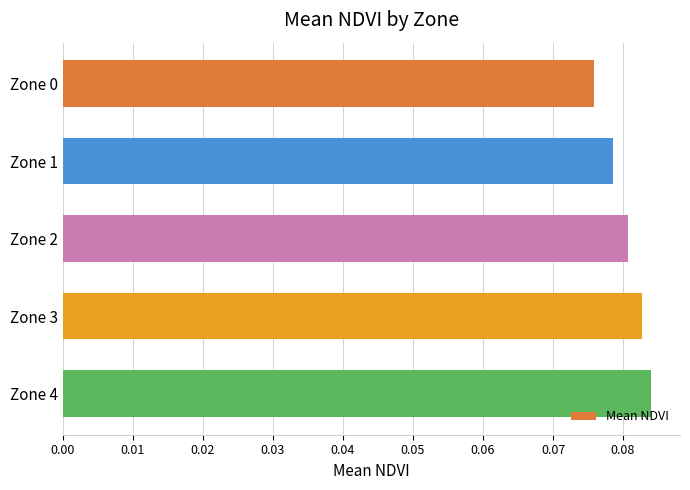

What is the sum of all values?

0.4